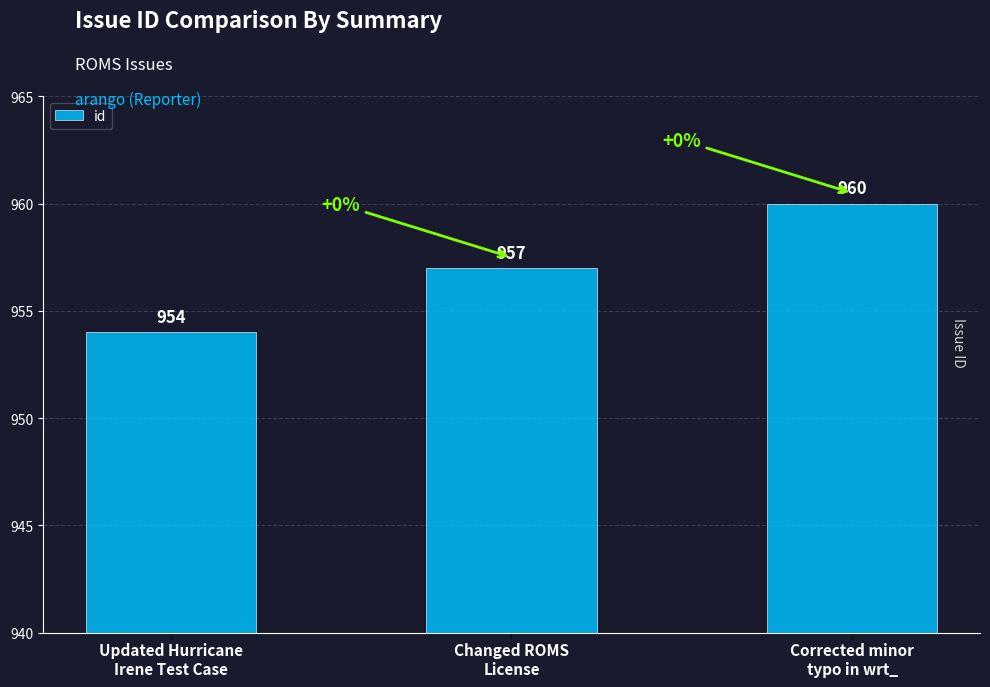

What is the sum of all values?

2871